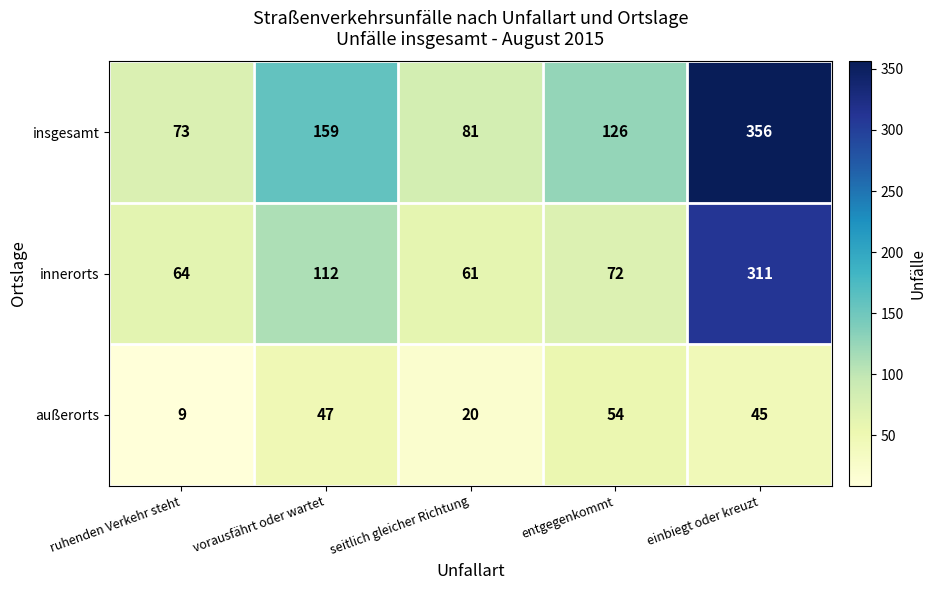

At how many categories does at least one series exceed 203?

1